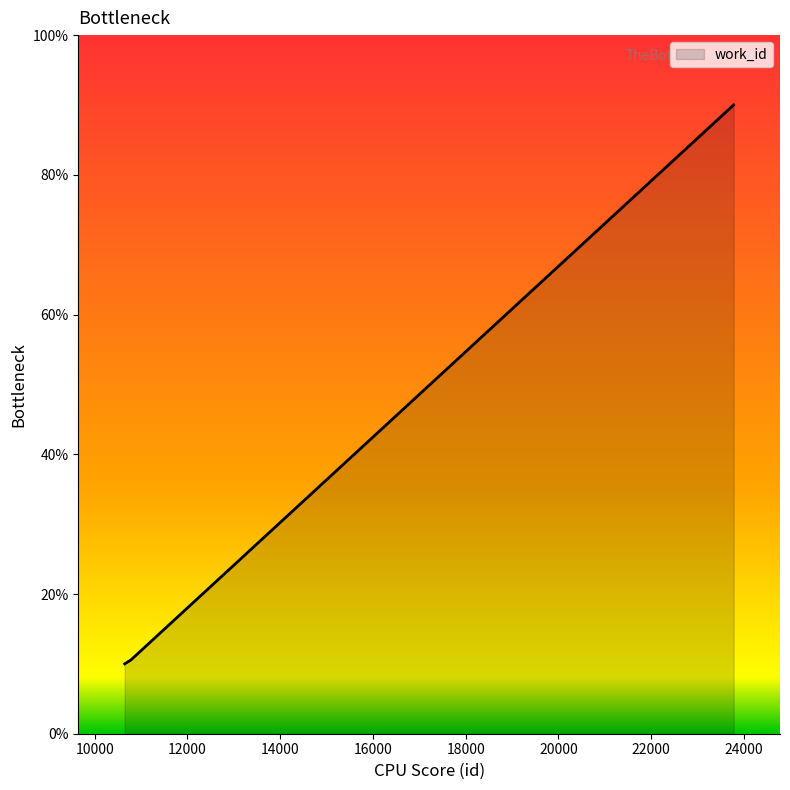

What is the maximum value shown in the chart?

90.0